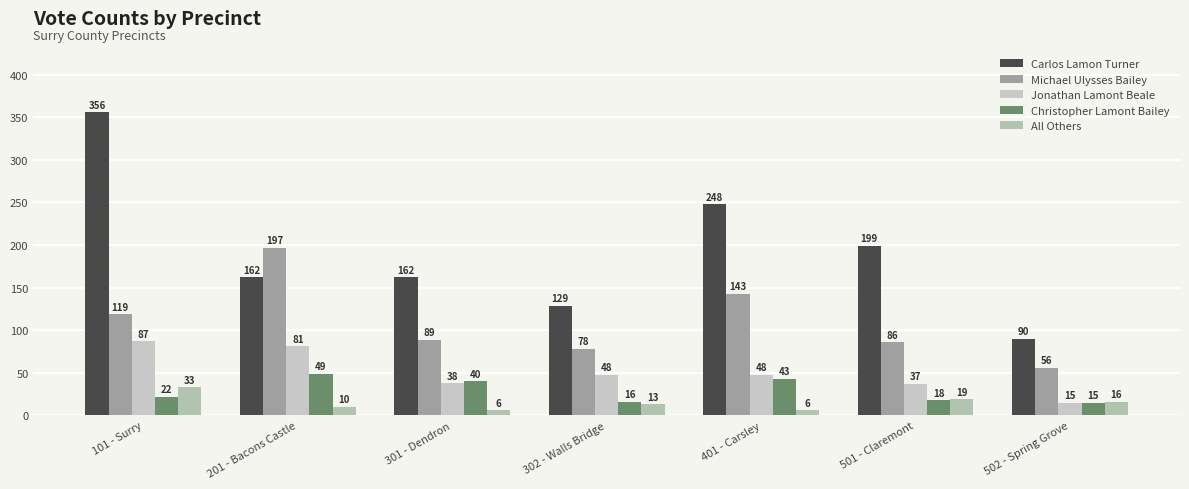

At how many categories does at least one series exceed 298?

1